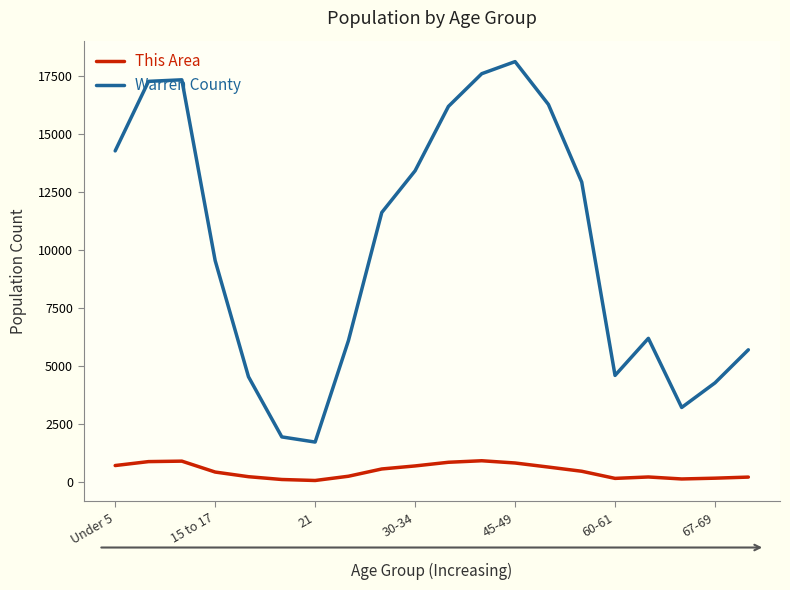

True or false: This Area and Warren County intersect in this chart.

False